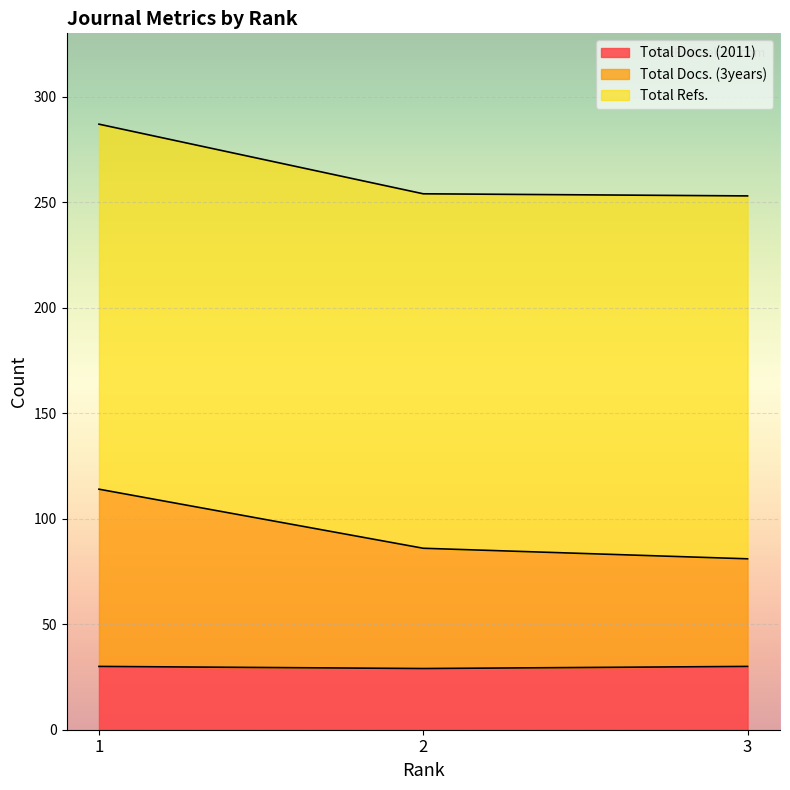

Which series changed the most between 1 and 2?

Total Docs. (3years)